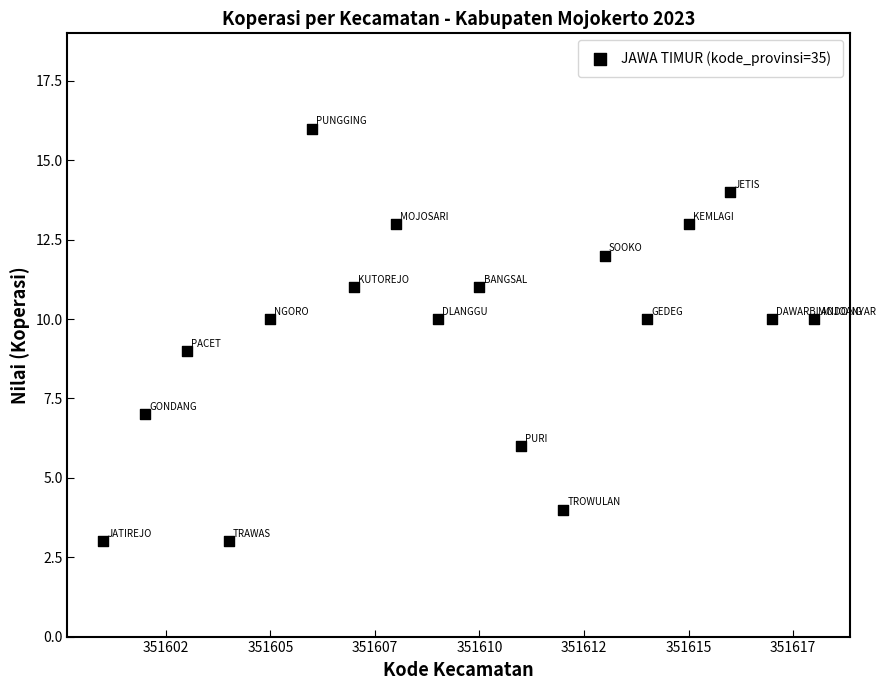

What is the range of Y values (max minus min)?

13